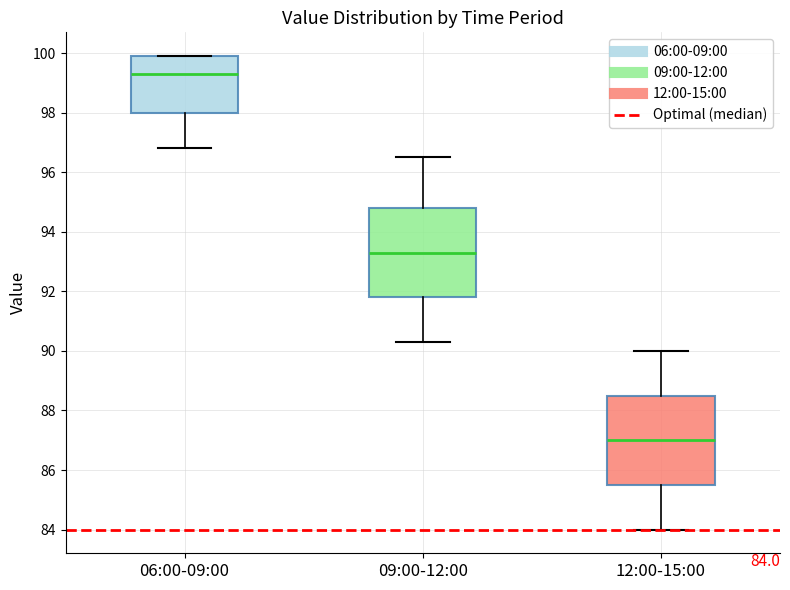

Which box's median line is the highest?

06:00-09:00